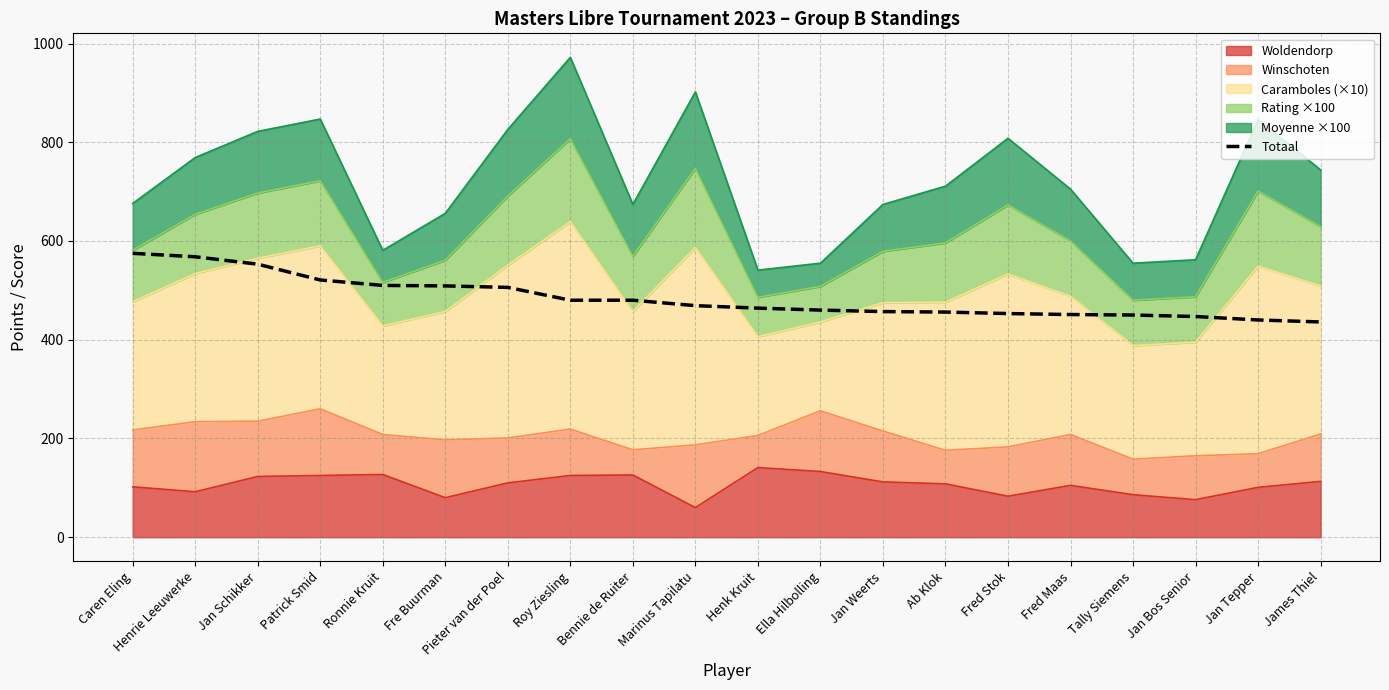

The value at Ronnie Kruit is 510. True or false?

True